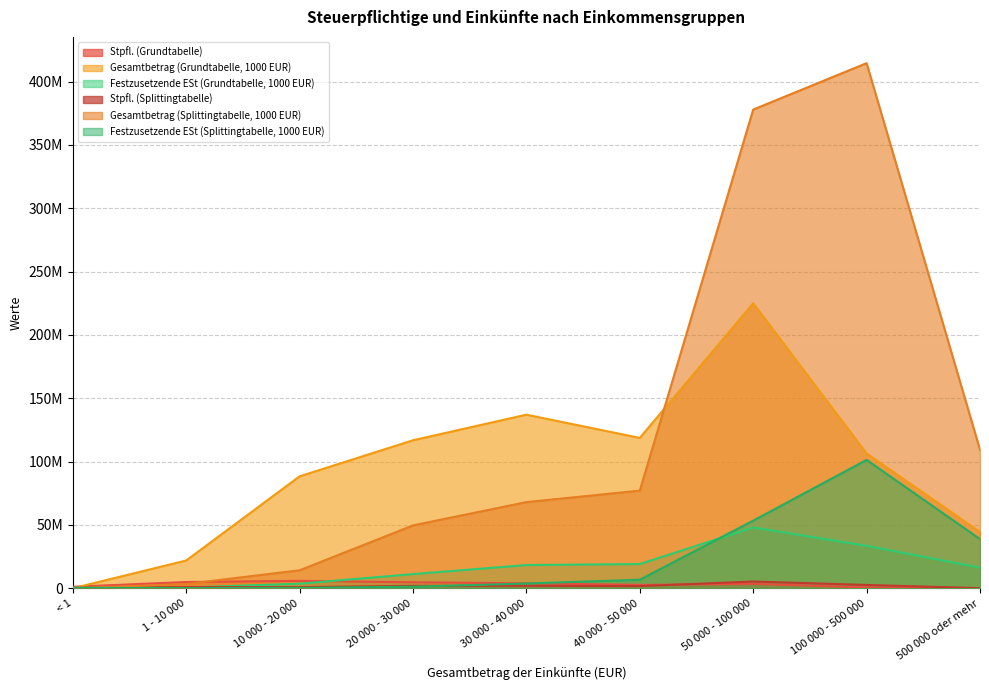

The value of Festzusetzende ESt (Grundtabelle, 1000 EUR) at 50 000 - 100 000 is 48016105. True or false?

True